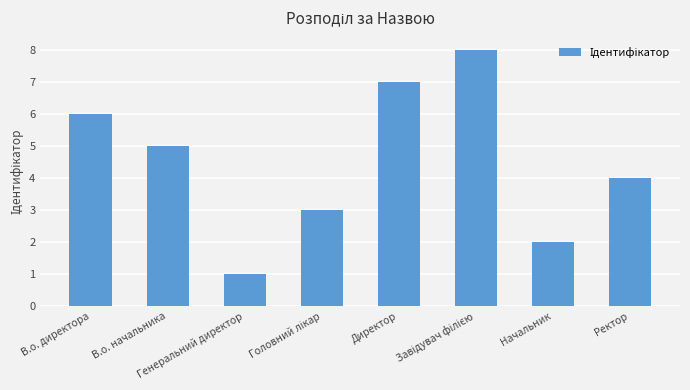

How many values are between 3 and 7?

5